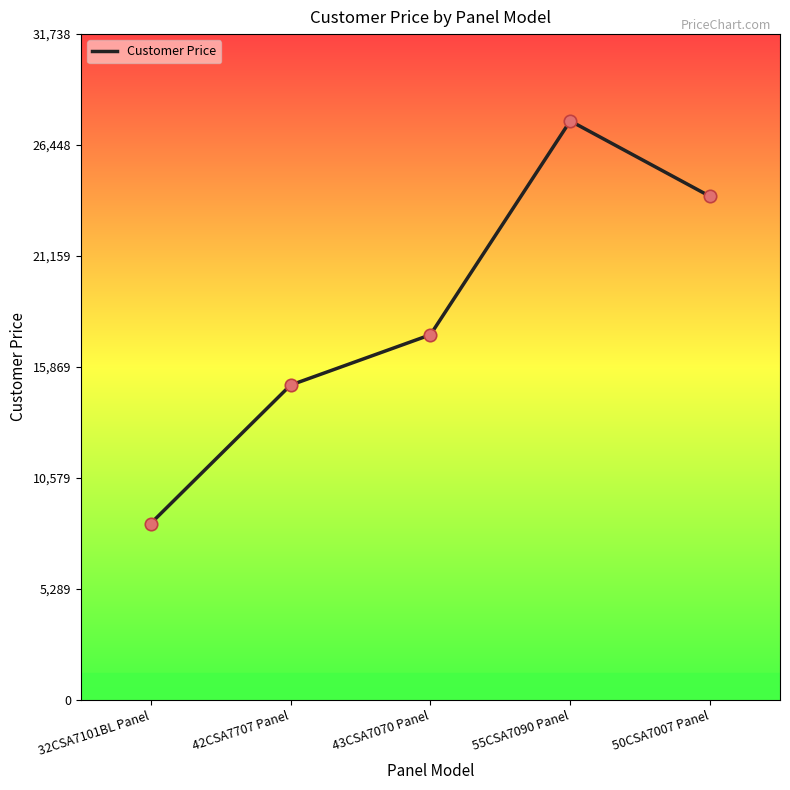

Which has a higher value, 43CSA7070 Panel or 55CSA7090 Panel?

55CSA7090 Panel